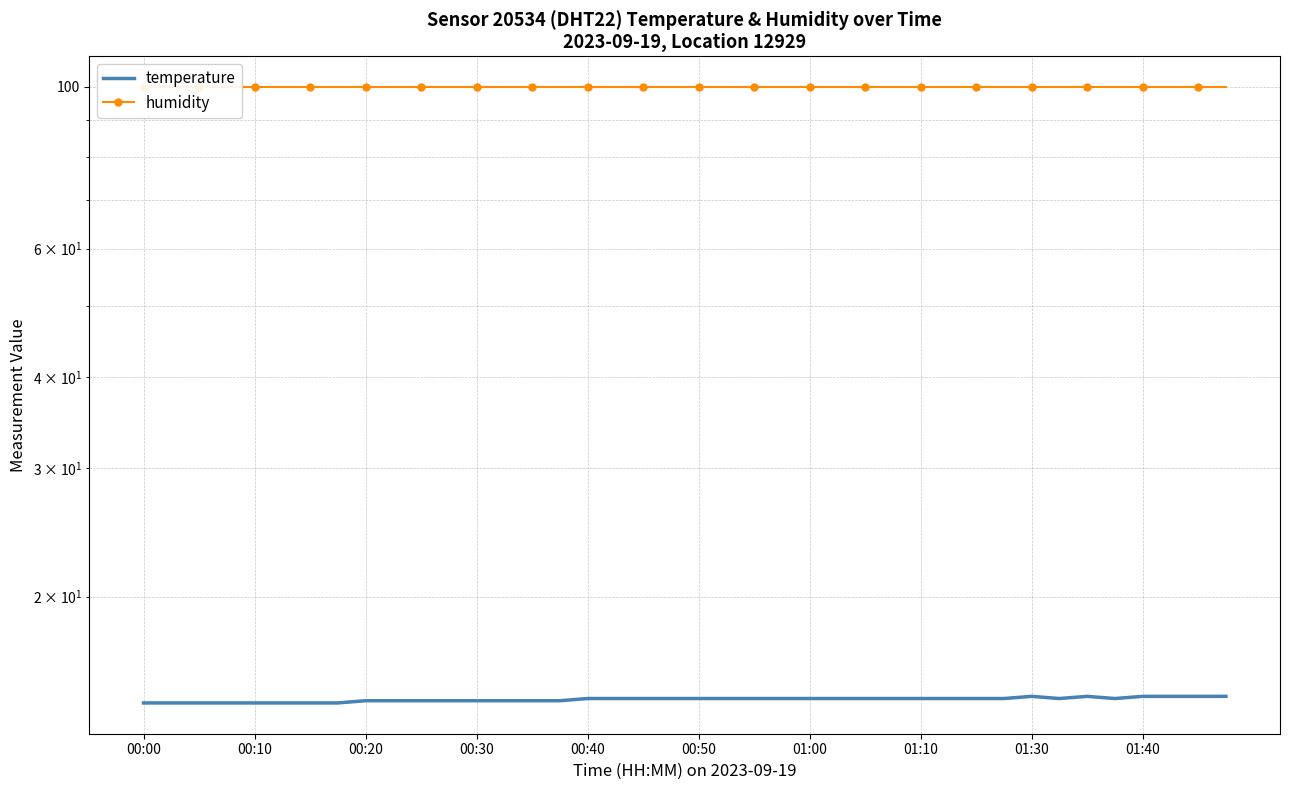

Rank the series by their average value, from lowest to highest.

temperature, humidity